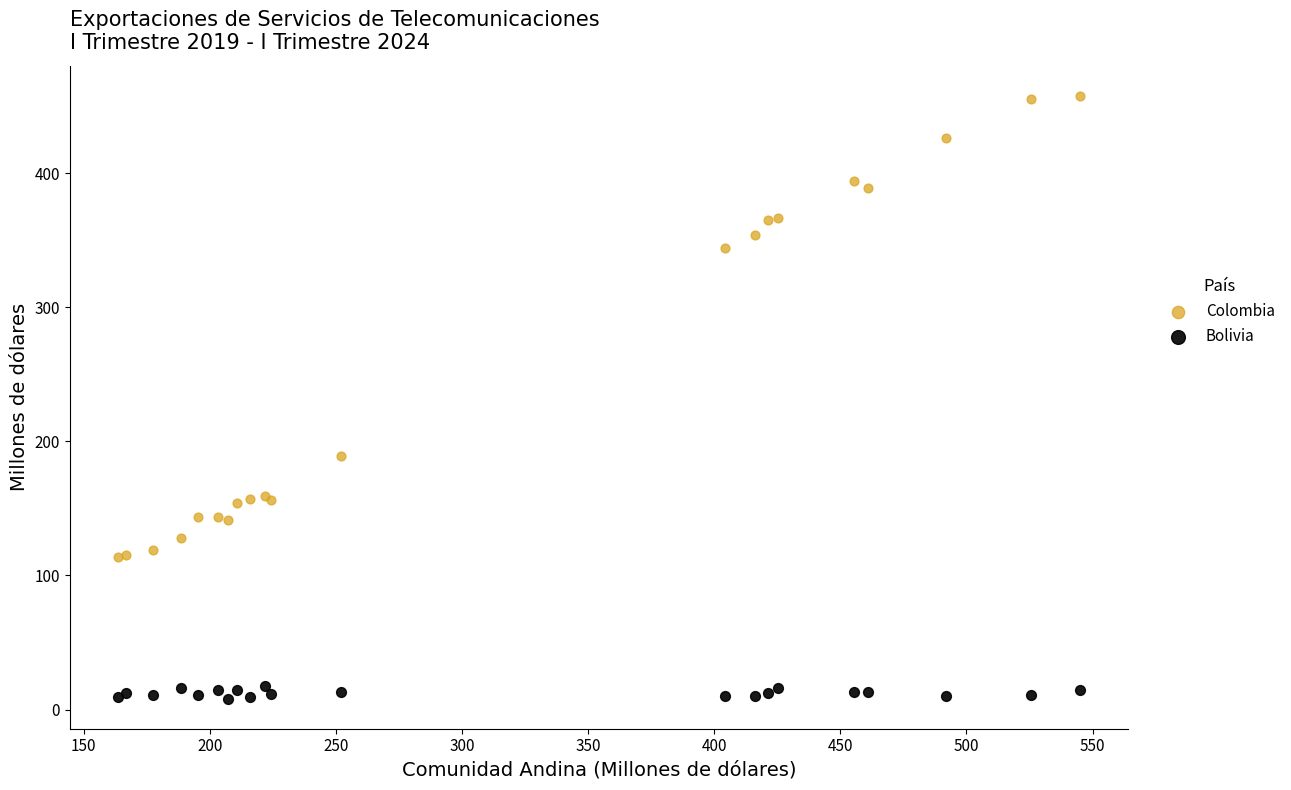

Which series contains the highest Y value?

Colombia